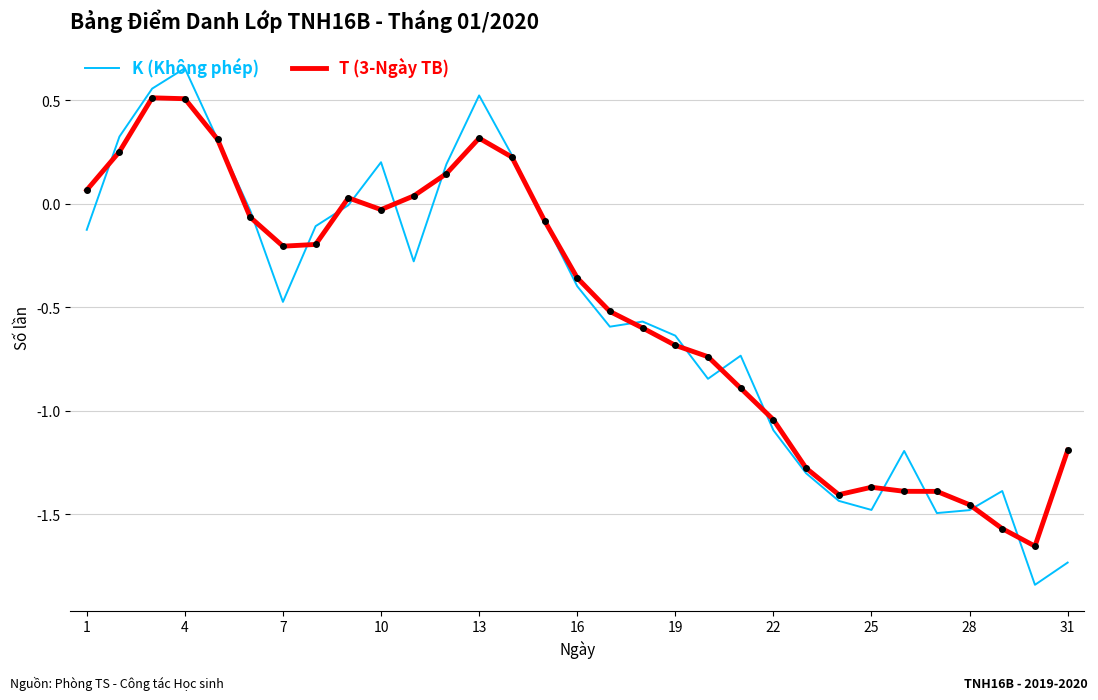

What is the highest value of the T (3-Ngày TB) series?

0.5